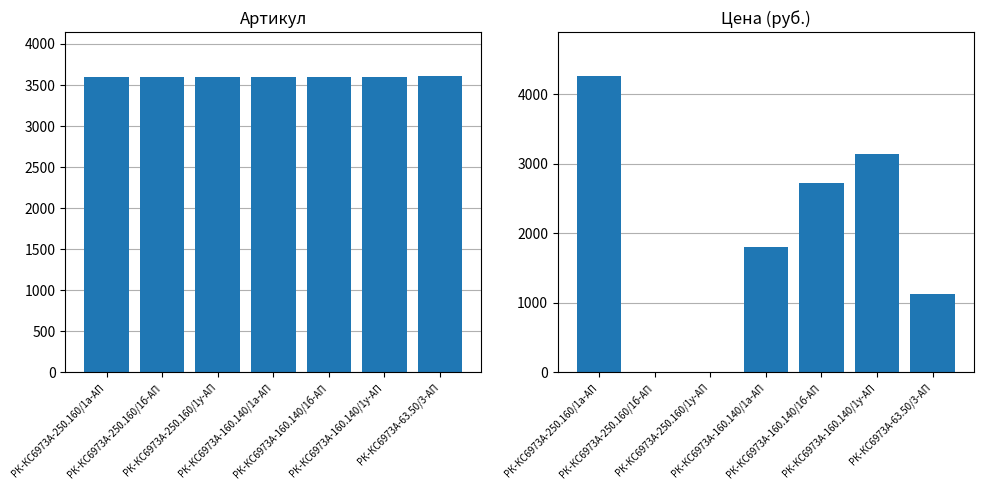

At РК-КС6973А-250.160/1б-АП, list the series in order from largest to smallest.

Артикул, Цена (руб.)